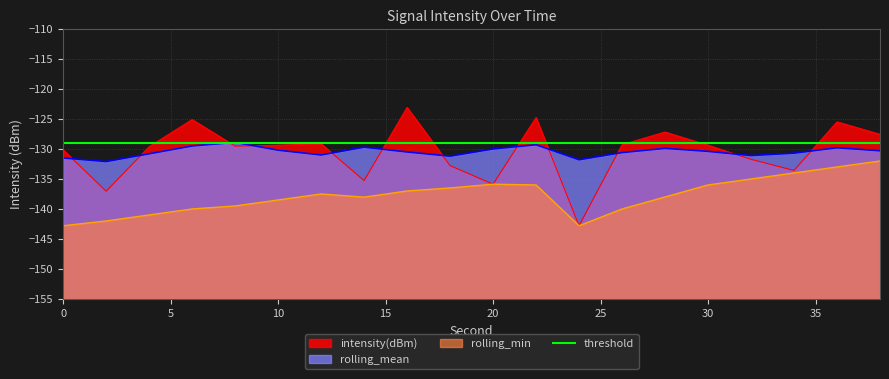

Reading left to right, what are all the values shown in this chart?

intensity(dBm): 0=-130.2	2=-137.0	4=-129.6	6=-125.1	8=-129.5	10=-129.4	12=-129.1	14=-135.3	16=-123.1	18=-132.8	20=-135.9	22=-124.8	24=-142.8	26=-129.3	28=-127.2	30=-129.4	32=-131.7	34=-133.6	36=-125.5	38=-127.6
rolling_mean: 0=-131.5	2=-132.1	4=-130.8	6=-129.5	8=-128.9	10=-130.2	12=-131.0	14=-129.7	16=-130.5	18=-131.2	20=-130.0	22=-129.3	24=-131.8	26=-130.6	28=-129.9	30=-130.4	32=-131.1	34=-130.7	36=-129.8	38=-130.3
rolling_min: 0=-142.8	2=-142.0	4=-141.0	6=-140.0	8=-139.5	10=-138.5	12=-137.5	14=-138.0	16=-137.0	18=-136.5	20=-135.9	22=-136.0	24=-142.8	26=-140.0	28=-138.0	30=-136.0	32=-135.0	34=-134.0	36=-133.0	38=-132.0